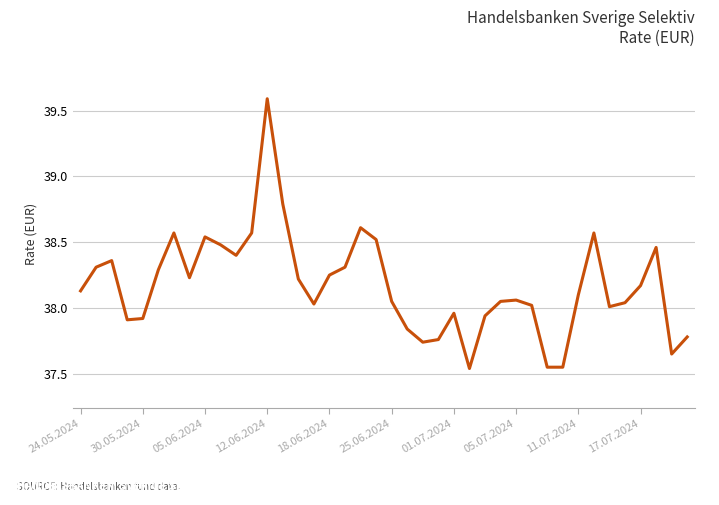

What is the maximum value shown in the chart?

39.6